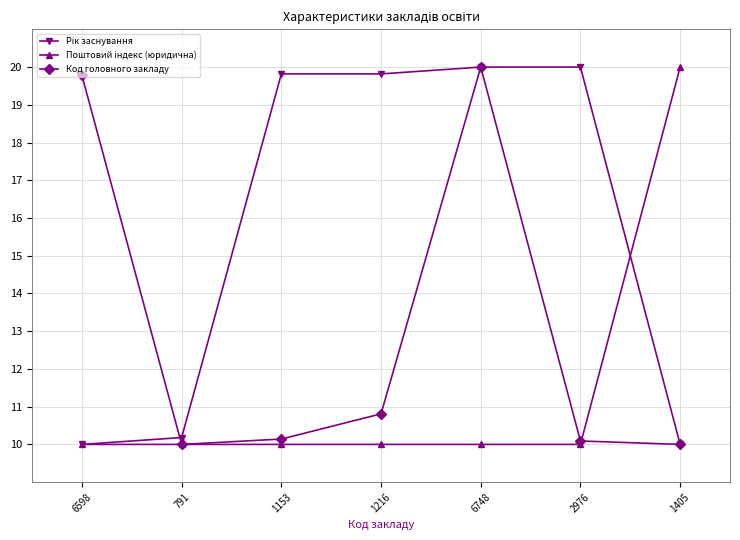

What is the label of the 7th point from the left?

1405